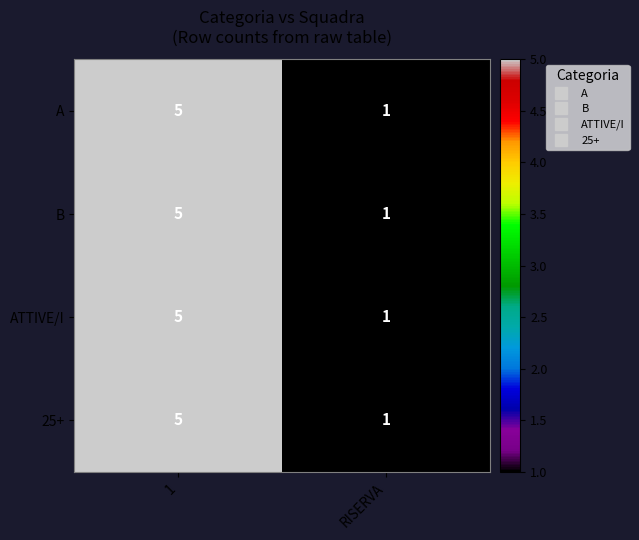

What is the sum of the 25+ values at RISERVA and 1?

6